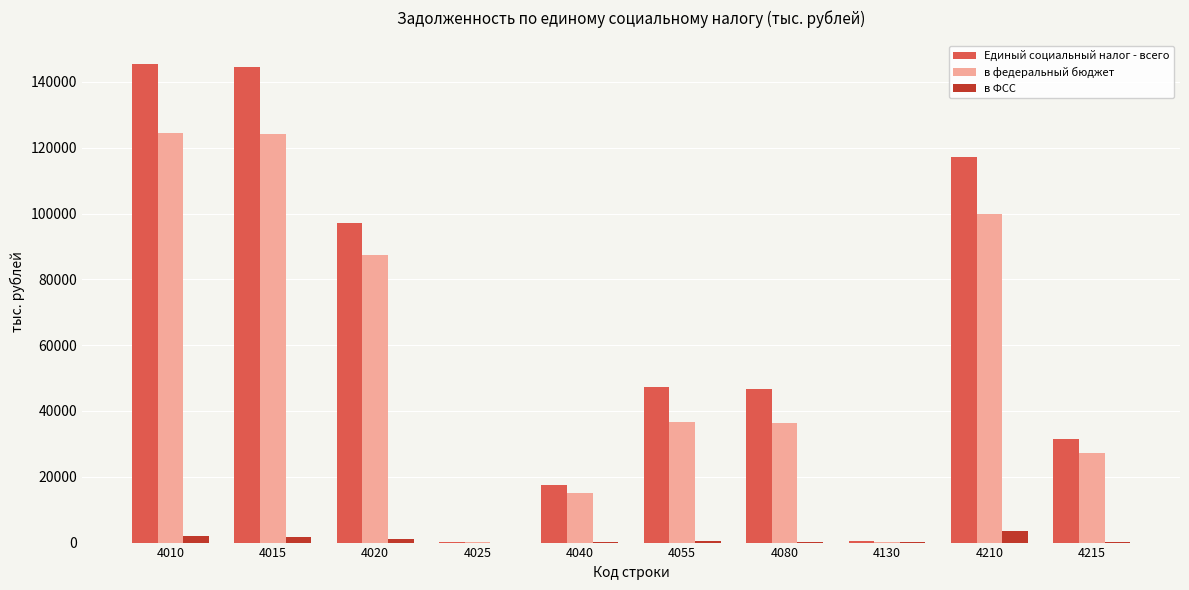

Read the в ФСС value at 4010, to the nearest 50.

2150